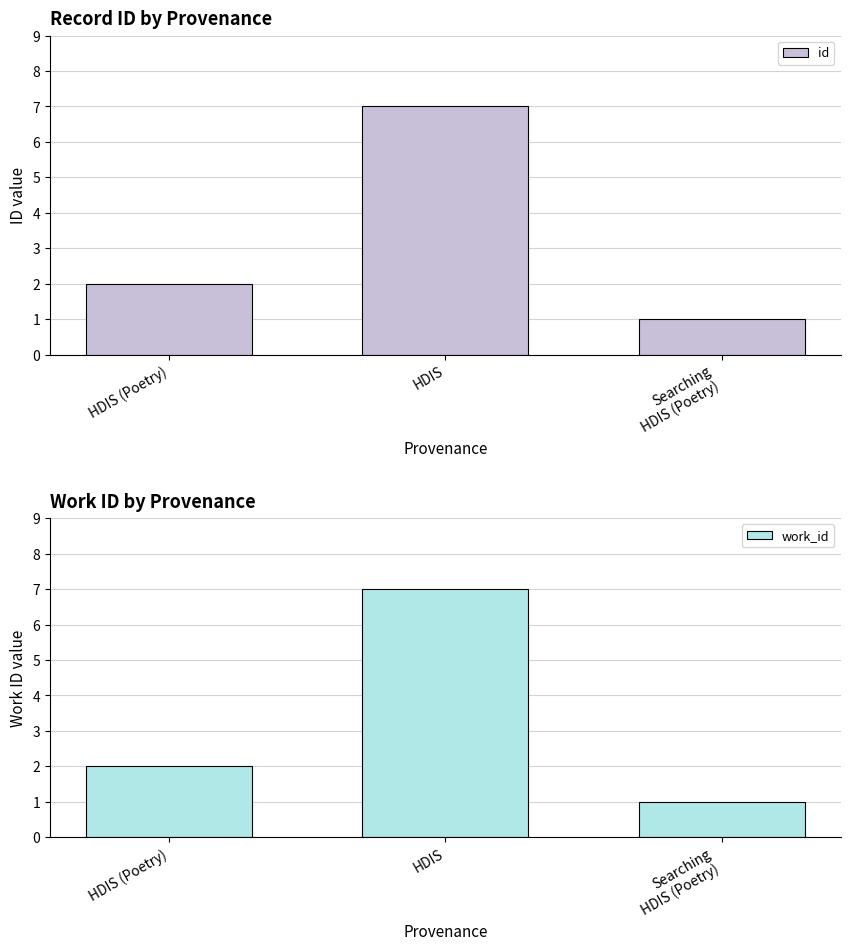

Count the id values in the range 1 to 7.

3